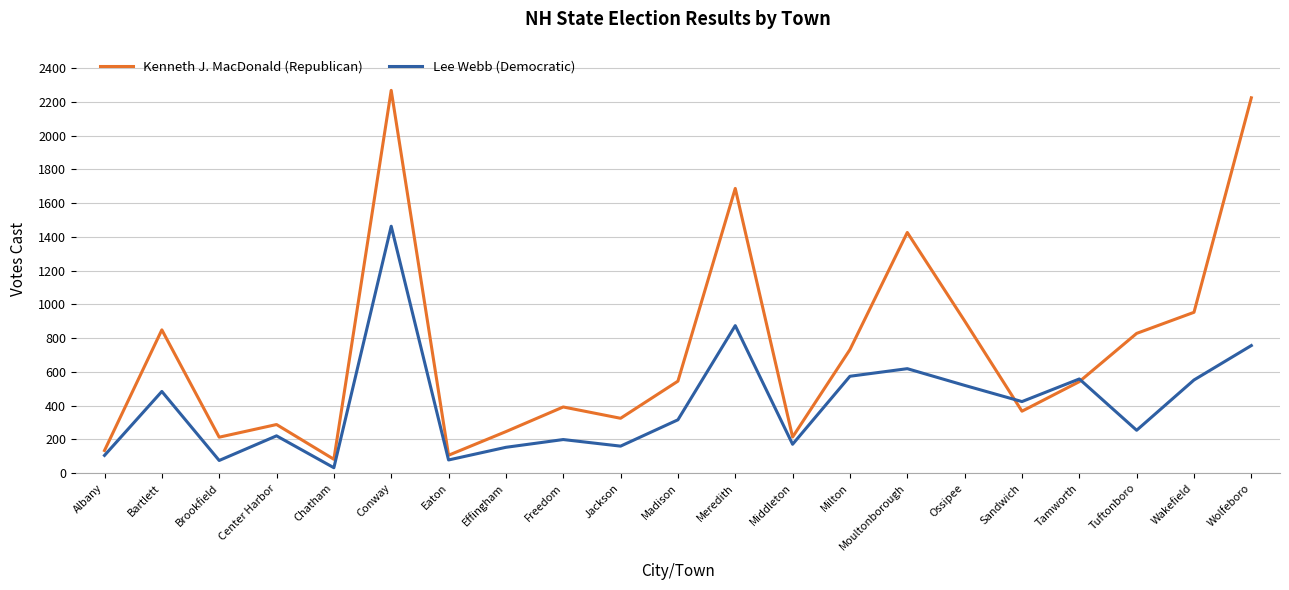

At Eaton, list the series in order from smallest to largest.

Lee Webb (Democratic), Kenneth J. MacDonald (Republican)